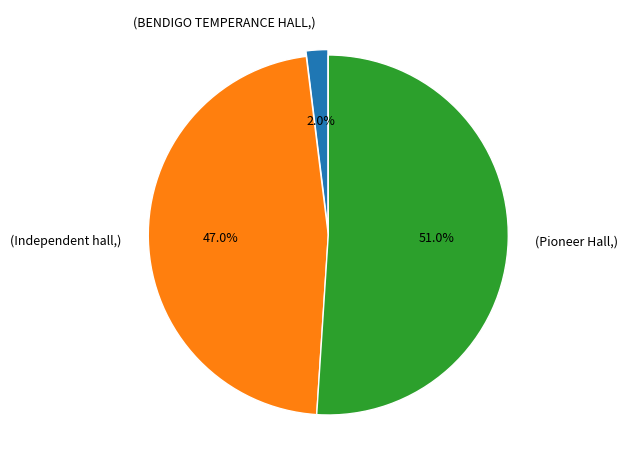

Which category accounts for the majority?

(Pioneer Hall,)